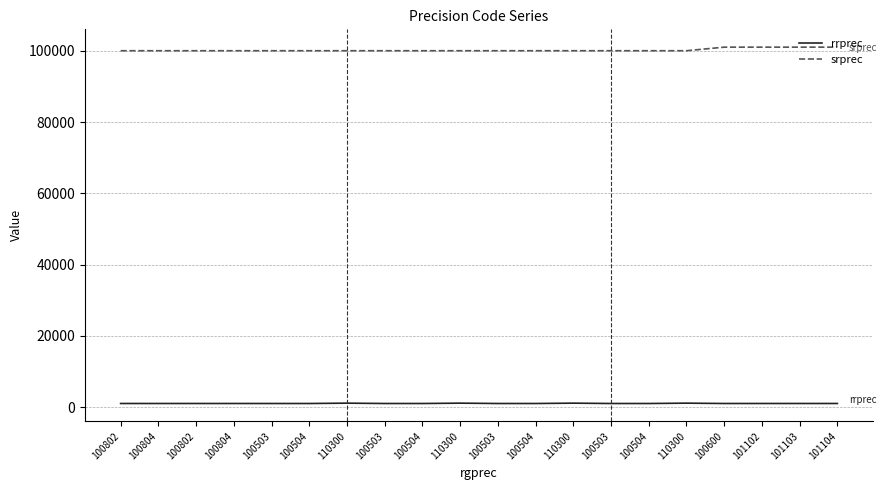

Reading right to left, extract all data points from this chart.

rrprec: 101104=1011	101103=1011	101102=1011	100600=1006	110300=1103	100504=1005	100503=1005	110300=1103	100504=1005	100503=1005	110300=1103	100504=1005	100503=1005	110300=1103	100504=1005	100503=1005	100804=1008	100802=1008	100804=1008	100802=1008
srprec: 101104=101007	101103=101007	101102=101007	100600=101007	110300=100004	100504=100004	100503=100004	110300=100004	100504=100004	100503=100004	110300=100004	100504=100004	100503=100004	110300=100004	100504=100004	100503=100004	100804=100003	100802=100003	100804=100003	100802=100003